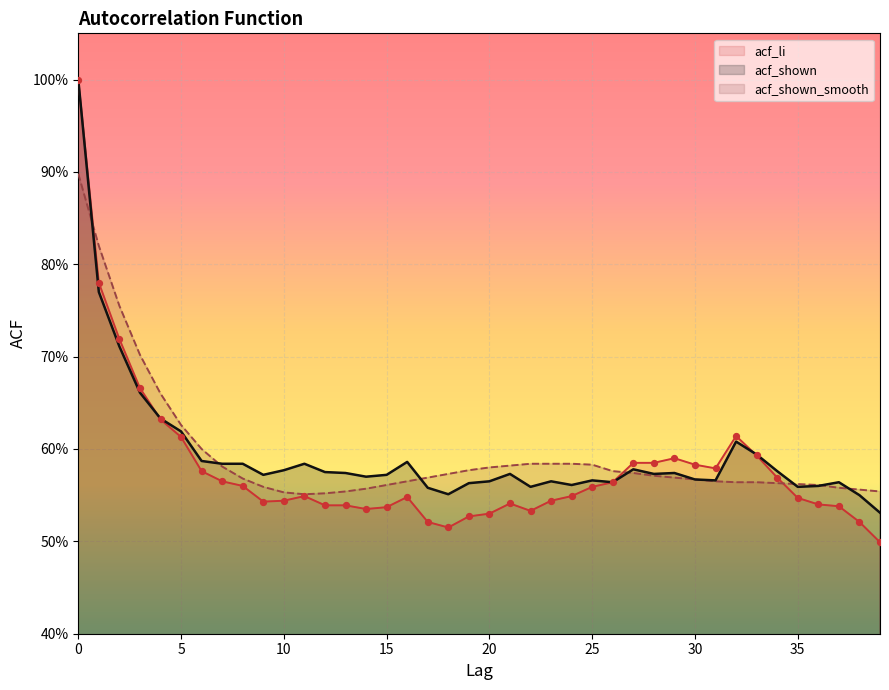

Which series reaches the maximum Y coordinate?

acf_li